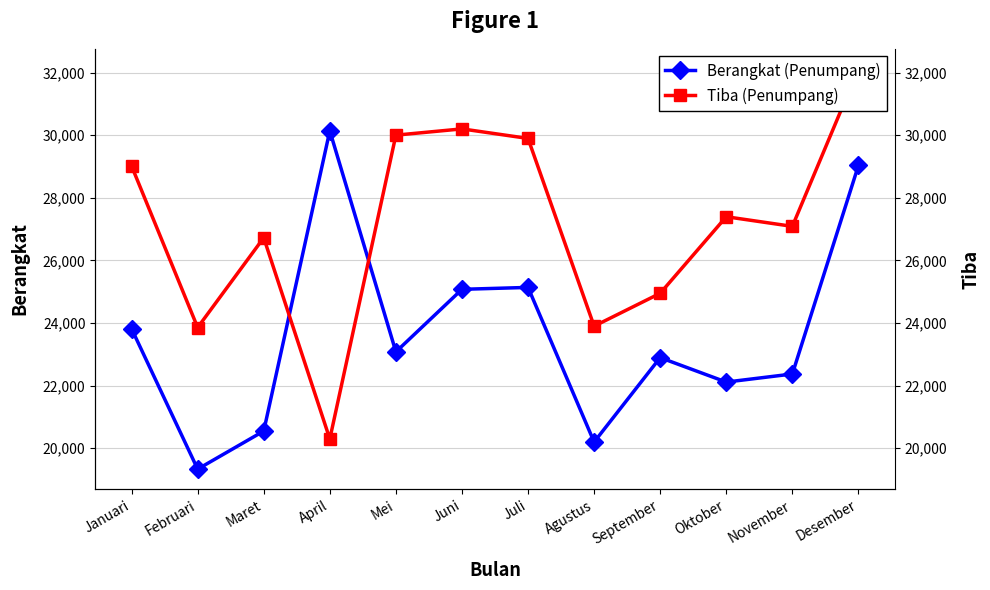

Which has a higher value, April or November?

April